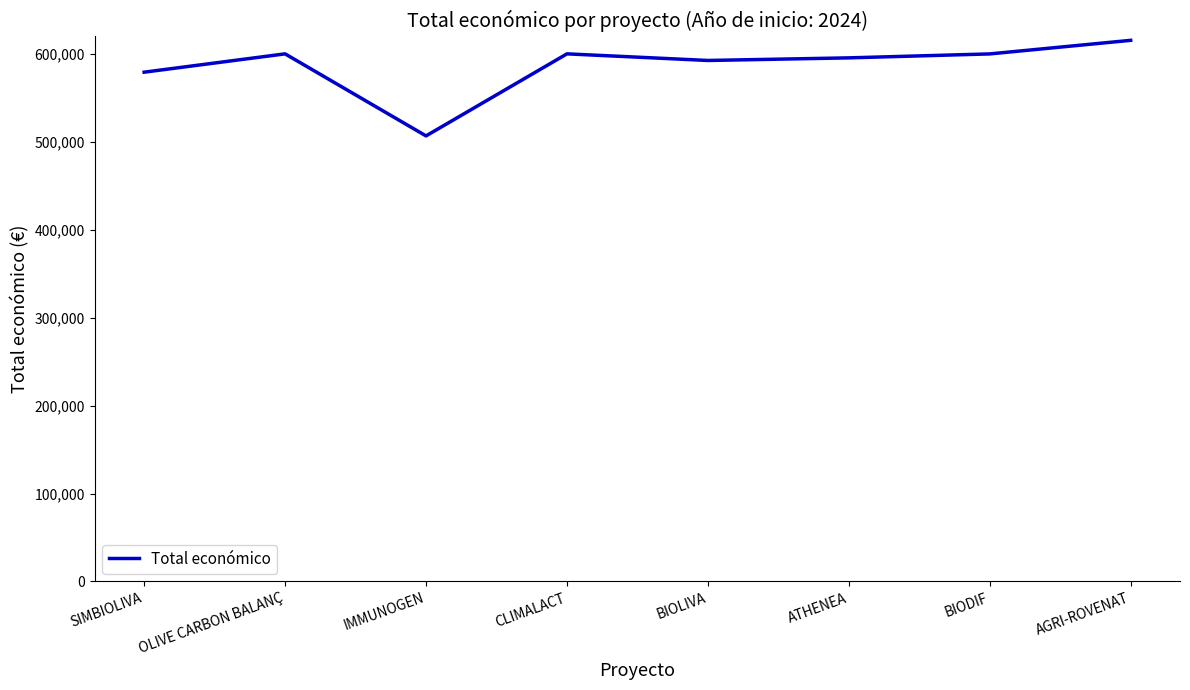

Read the value at ATHENEA.

595436